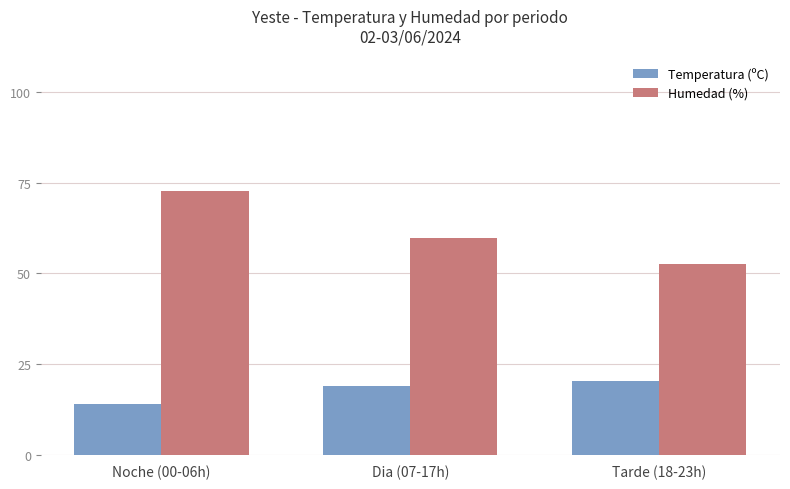

Reading left to right, list all the values displayed in this chart.

Temperatura (ºC): Noche (00-06h)=14.1	Dia (07-17h)=18.9	Tarde (18-23h)=20.3
Humedad (%): Noche (00-06h)=72.7	Dia (07-17h)=59.8	Tarde (18-23h)=52.5